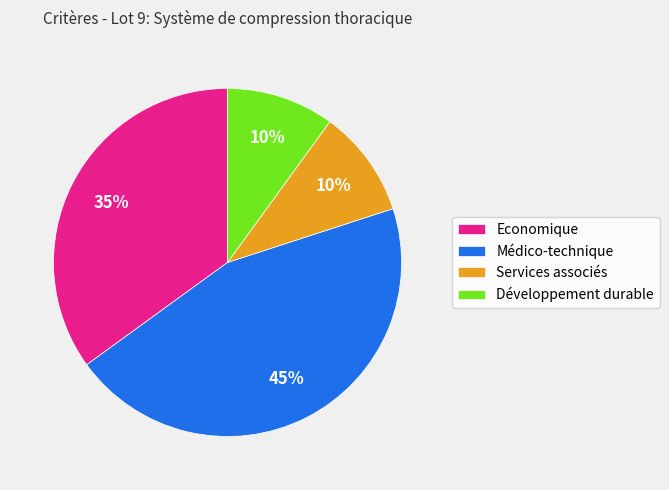

Between Economique and Services associés, which is larger?

Economique